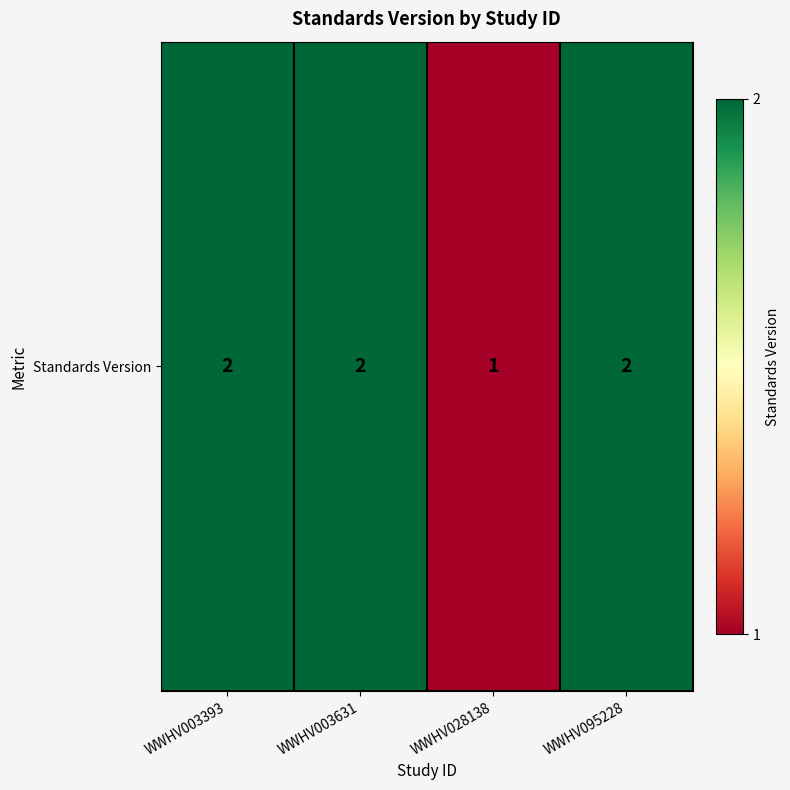

Rank the categories by value from highest to lowest.

WWHV003393, WWHV003631, WWHV095228, WWHV028138